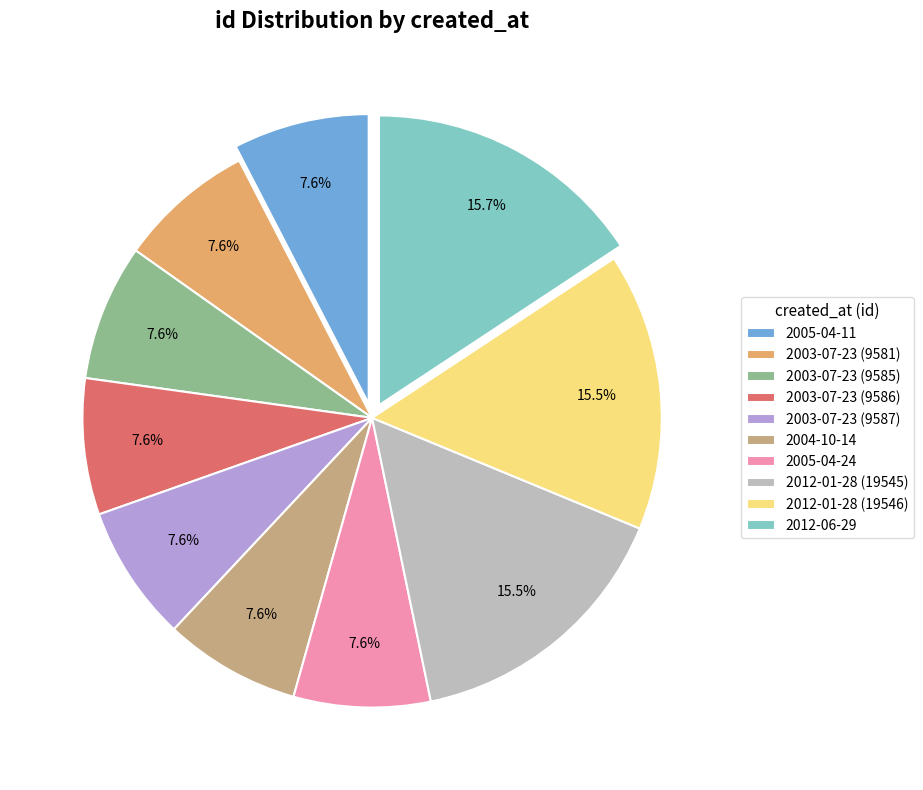

Does 2004-10-14 account for over 50% of the chart?

No